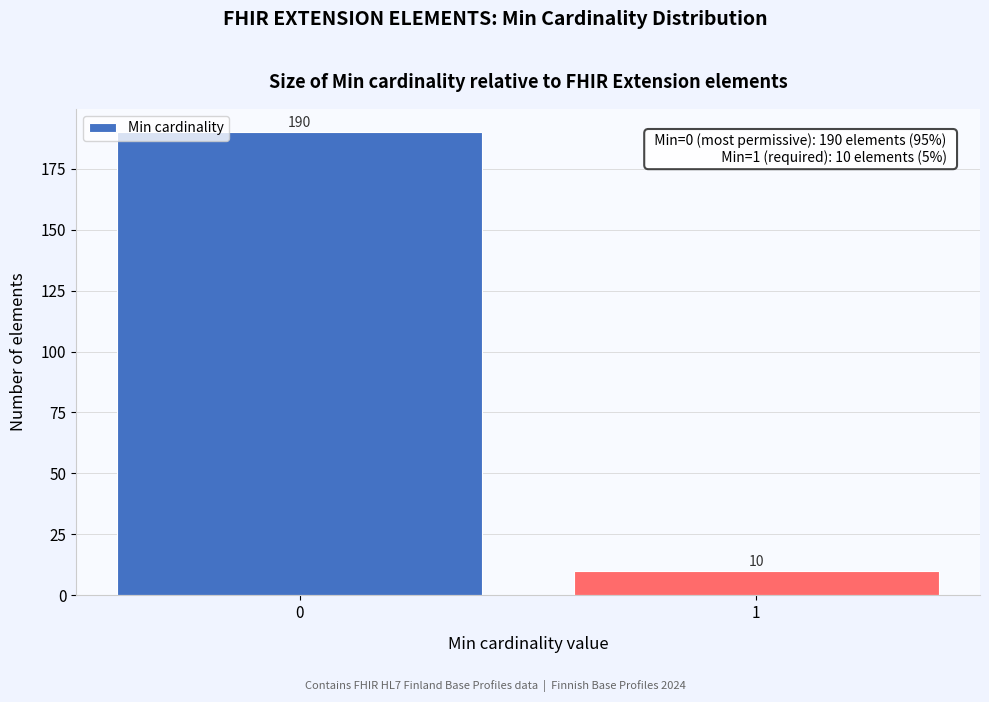

Reading left to right, list all the values displayed in this chart.

0=190	1=10